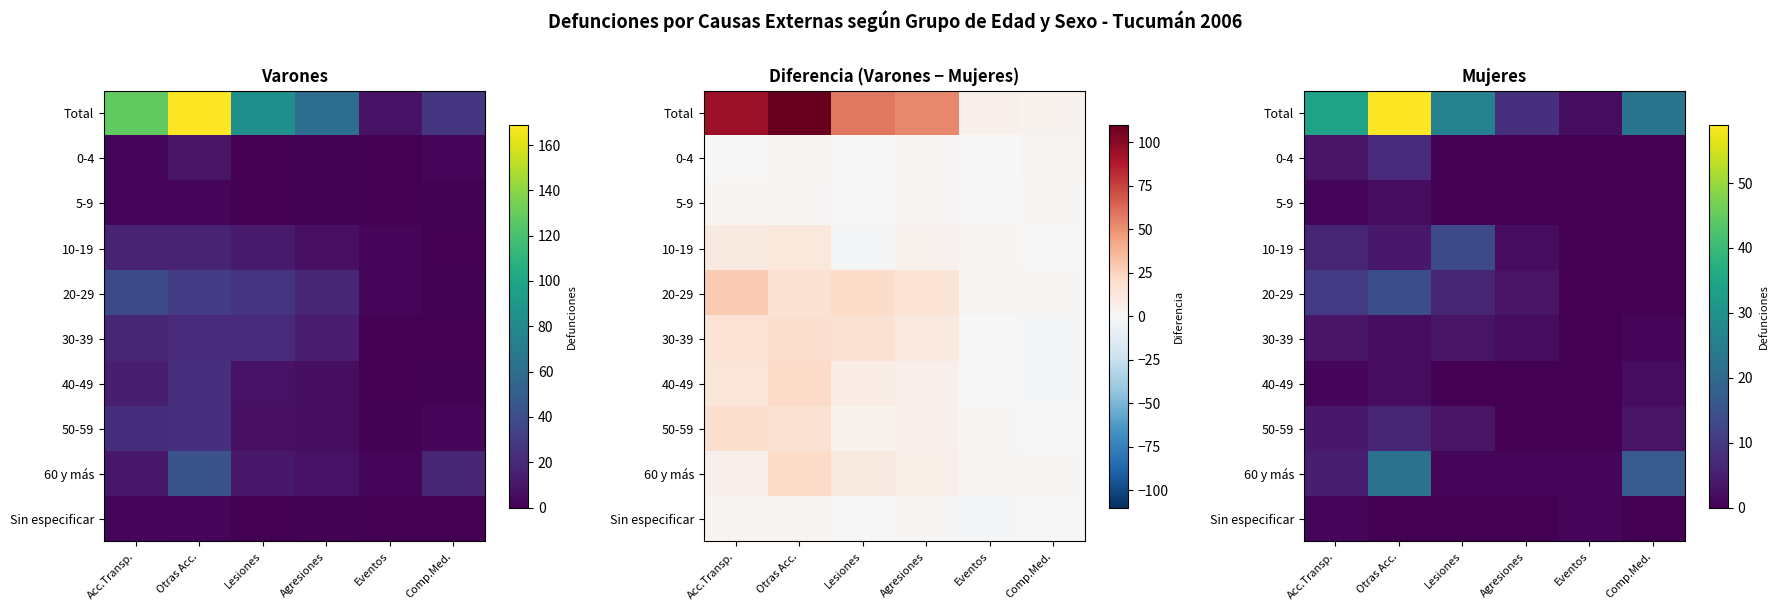

How many data points does each series have?

6